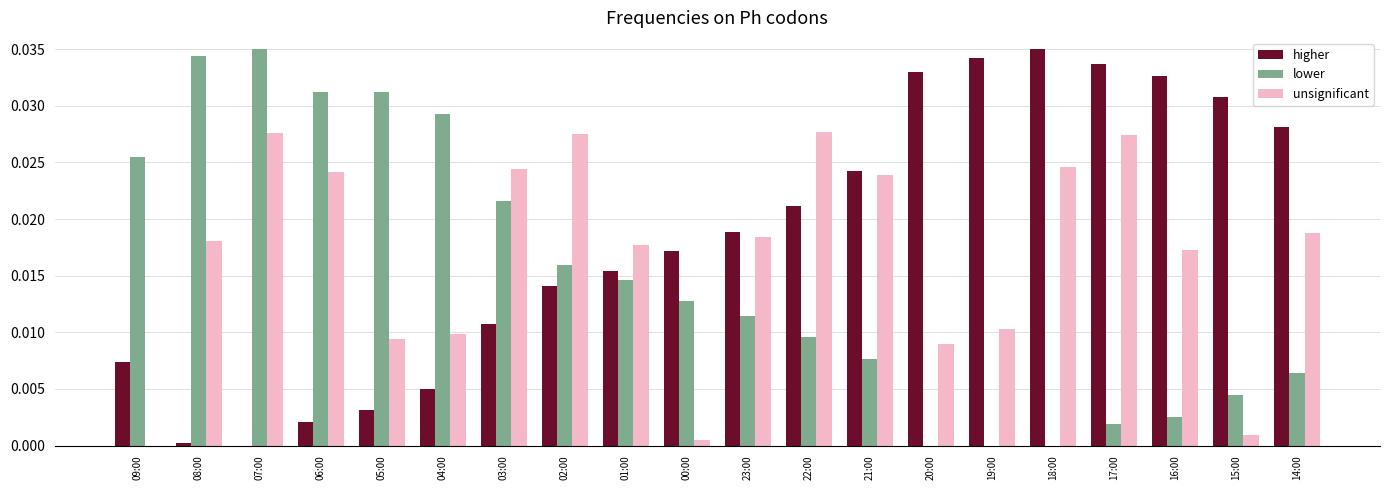

True or false: unsignificant has a value of 0.0 at 07:00.

True